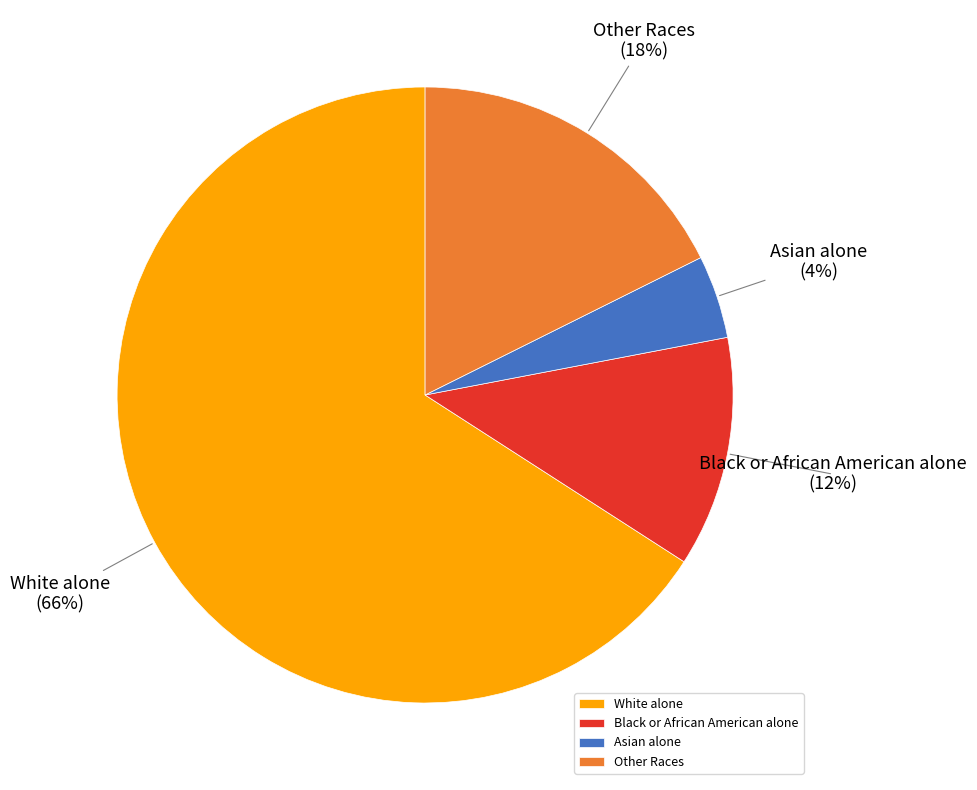

Which has a higher value, Asian alone or White alone?

White alone